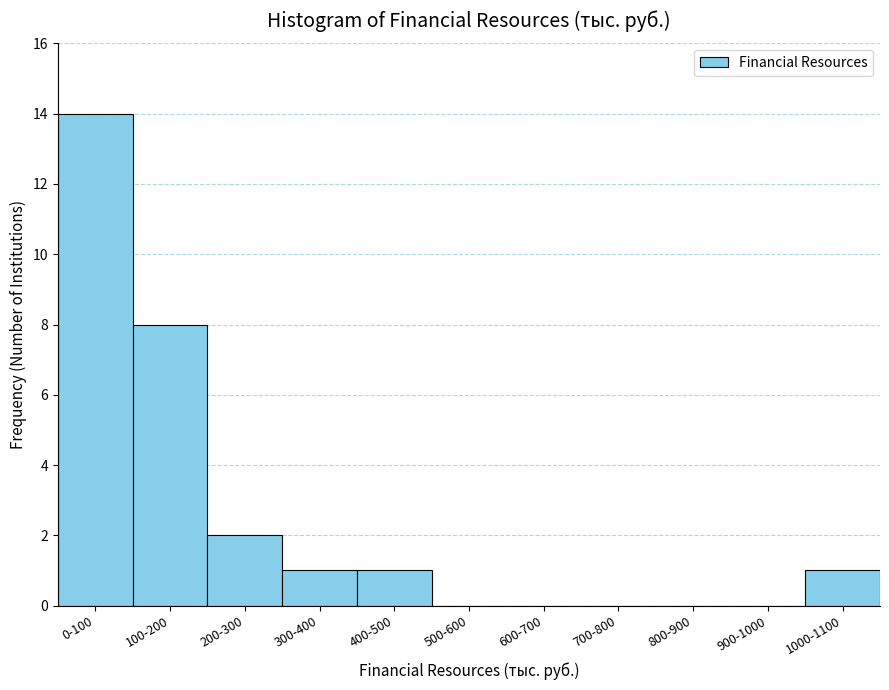

Reading left to right, extract all data points from this chart.

0-100=14	100-200=8	200-300=2	300-400=1	400-500=1	500-600=0	600-700=0	700-800=0	800-900=0	900-1000=0	1000-1100=1